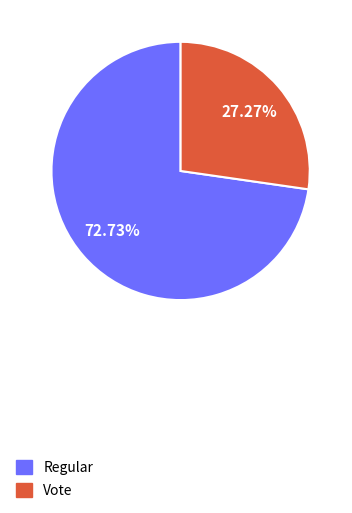

Does any single category account for the majority?

Yes